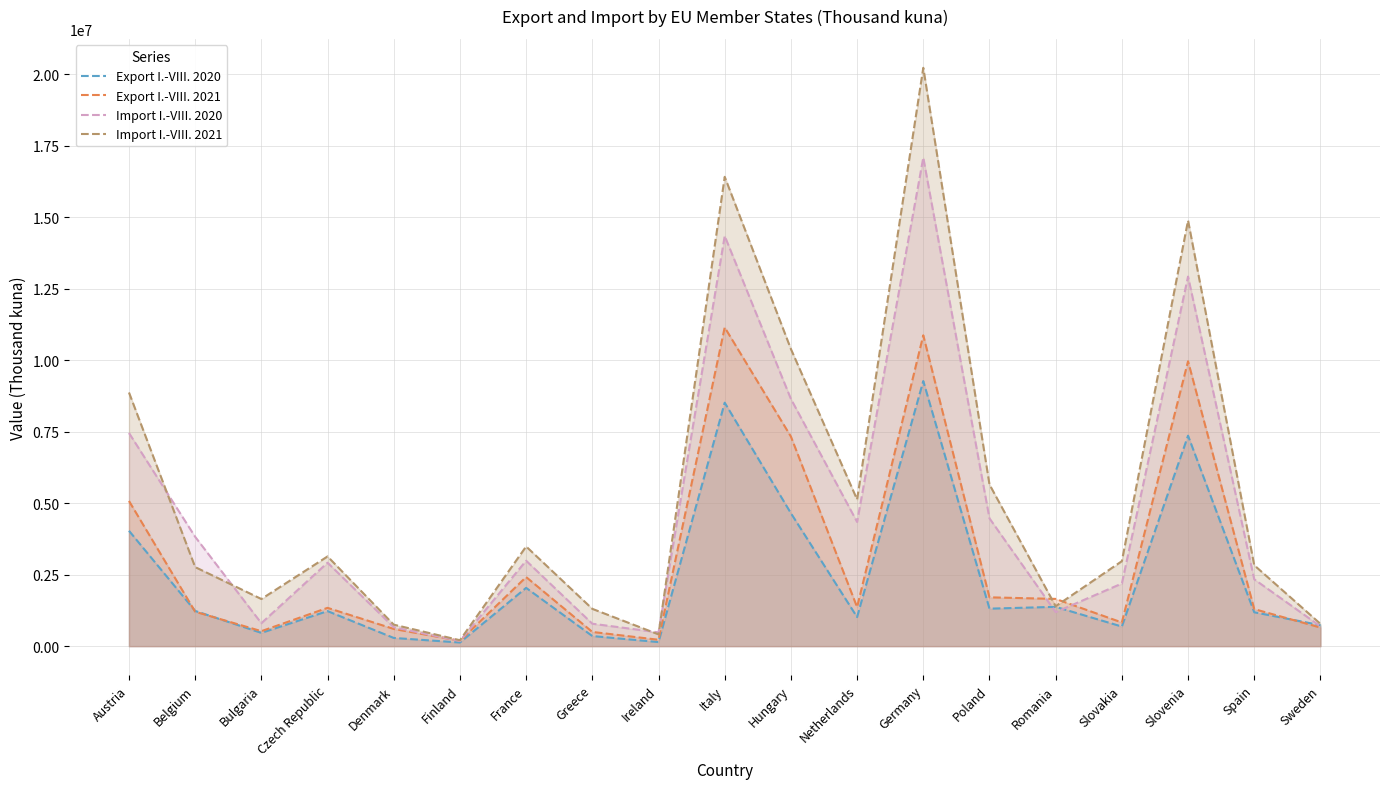

In Import I.-VIII. 2020, how many points are higher than both neighbors (excluding endpoints)?

5